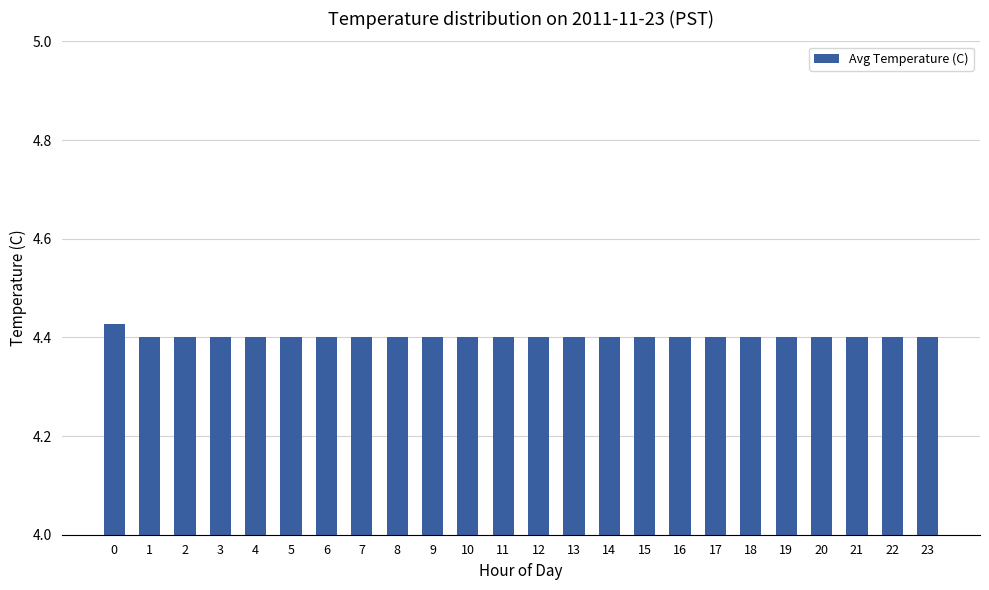

How many values are between 4 and 5?

24